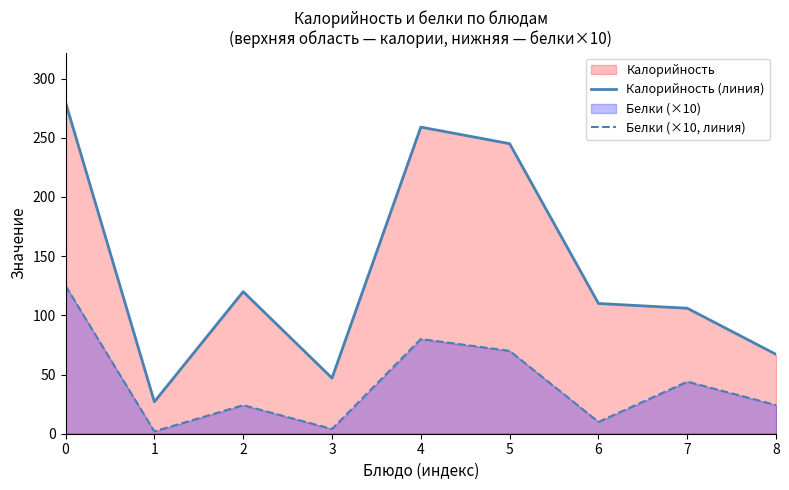

True or false: Калорийность (линия) and Белки (×10, линия) cross at least once.

False